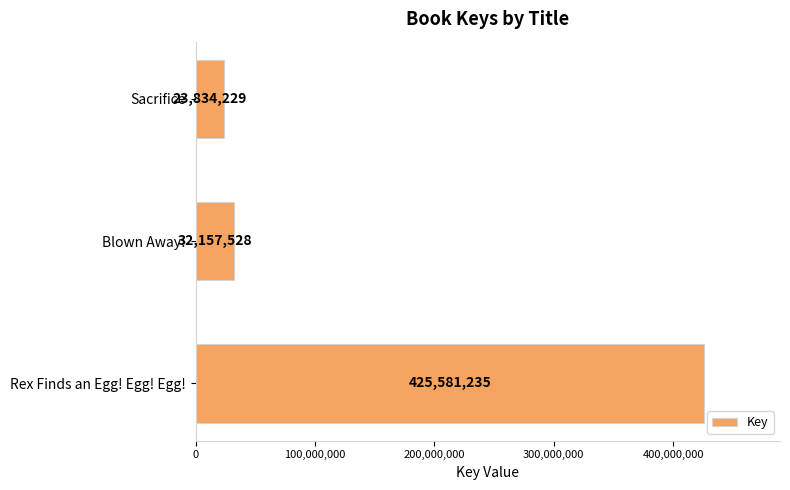

Reading bottom to top, extract all data points from this chart.

425581235	32157528	23834229